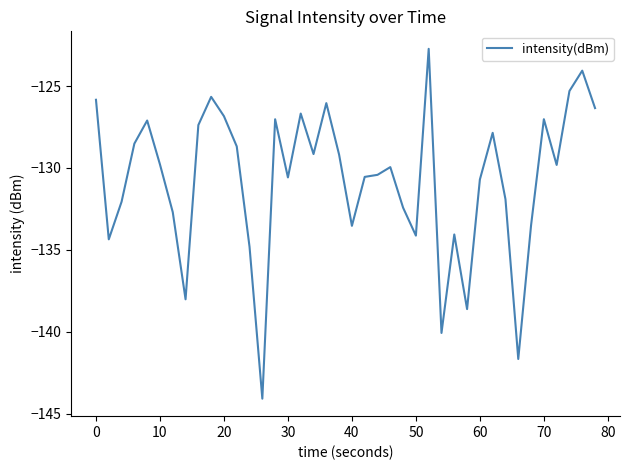

Does the chart display data point markers on the line(s)?

No